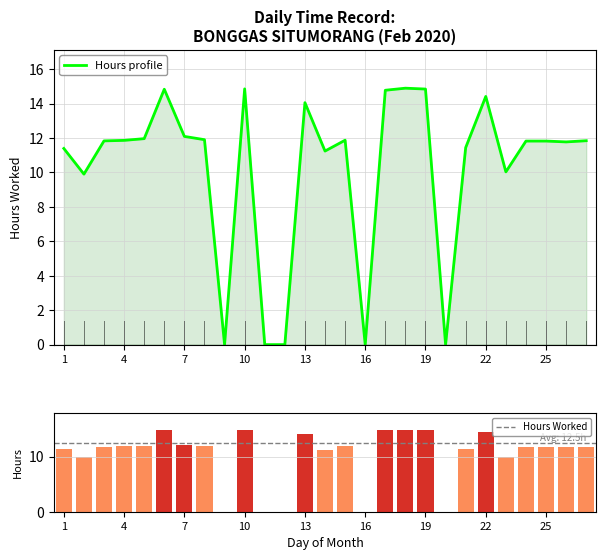

Where does the Hours Worked series first go above 11?

1